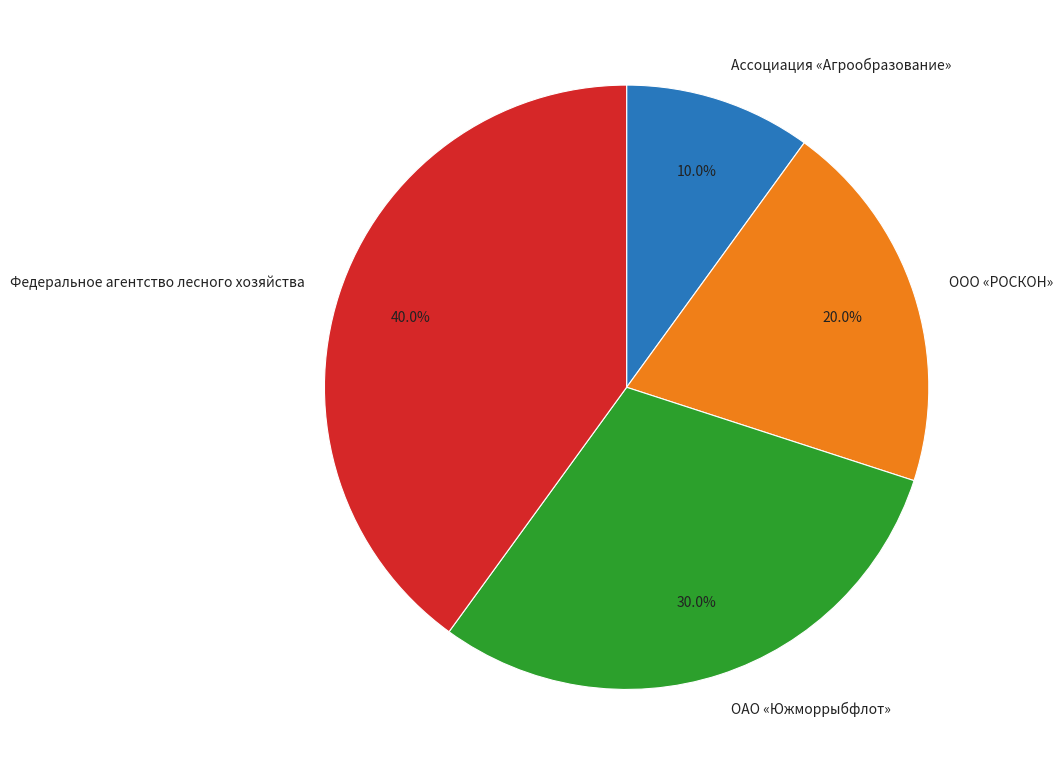

Count the number of slices in the pie.

4